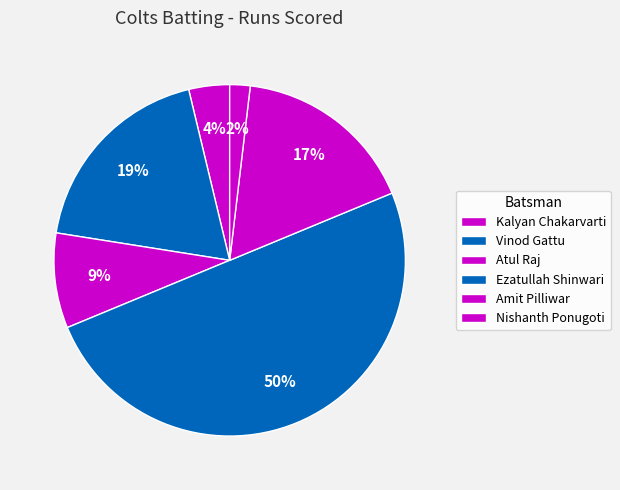

How many segments does this pie chart have?

6